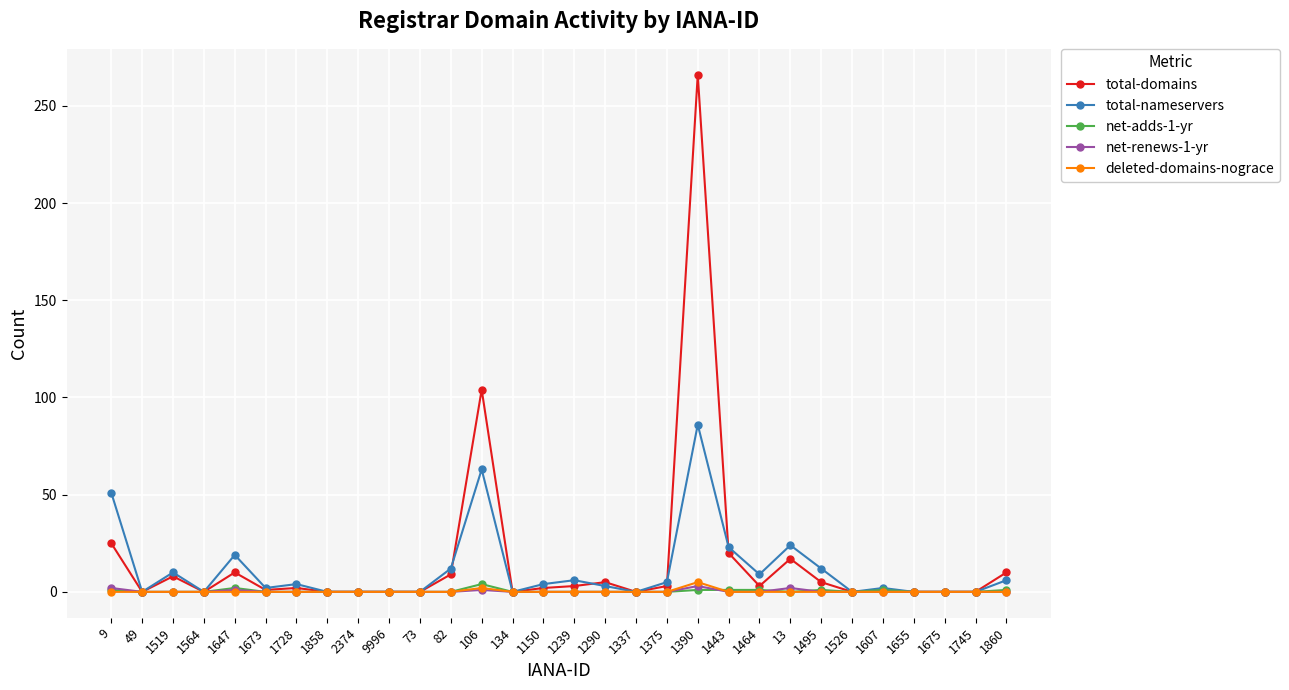

Which series has the widest spread of values?

total-domains